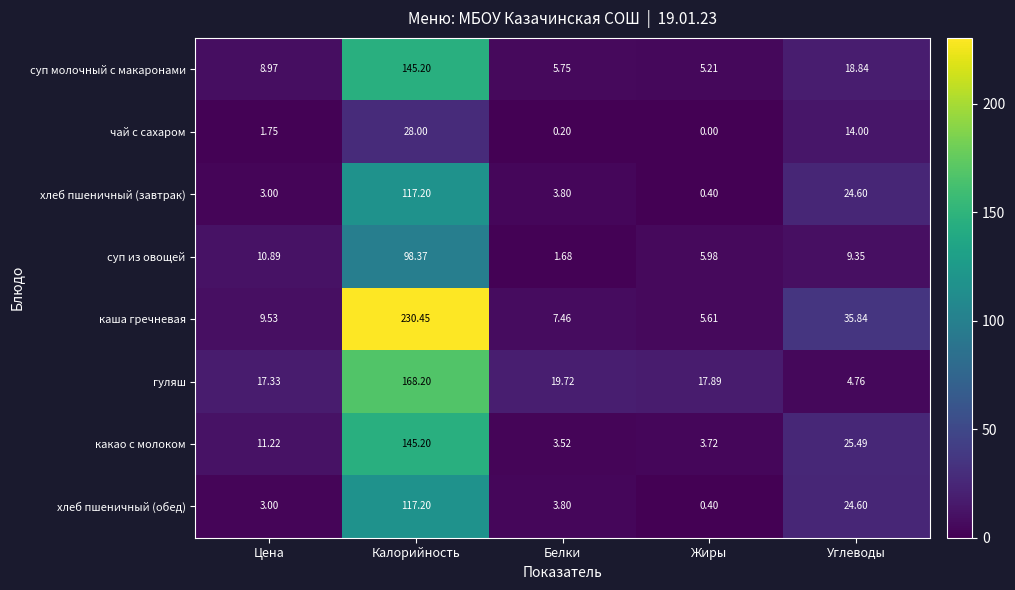

Where does the каша гречневая series first go above 9?

Цена